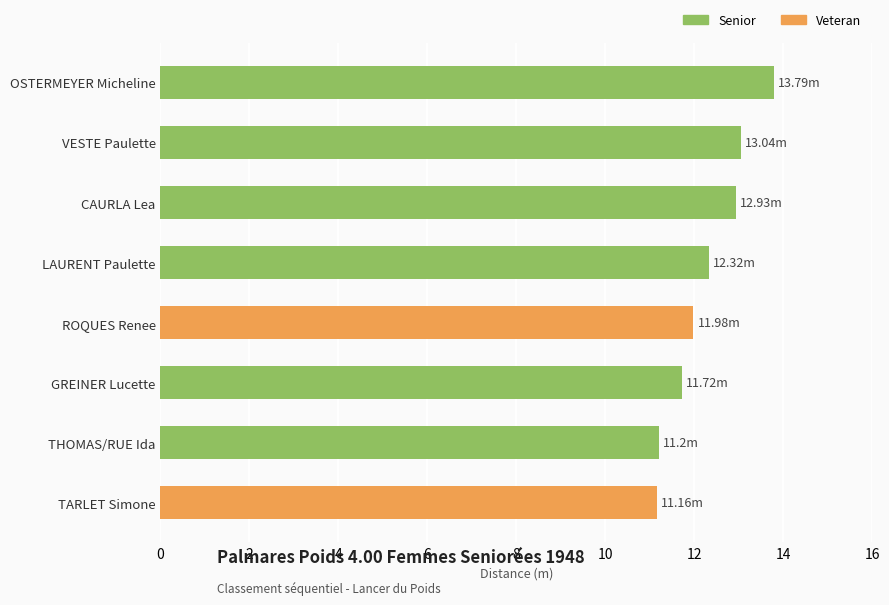

What is the sum of the values at GREINER Lucette and OSTERMEYER Micheline?

25.5